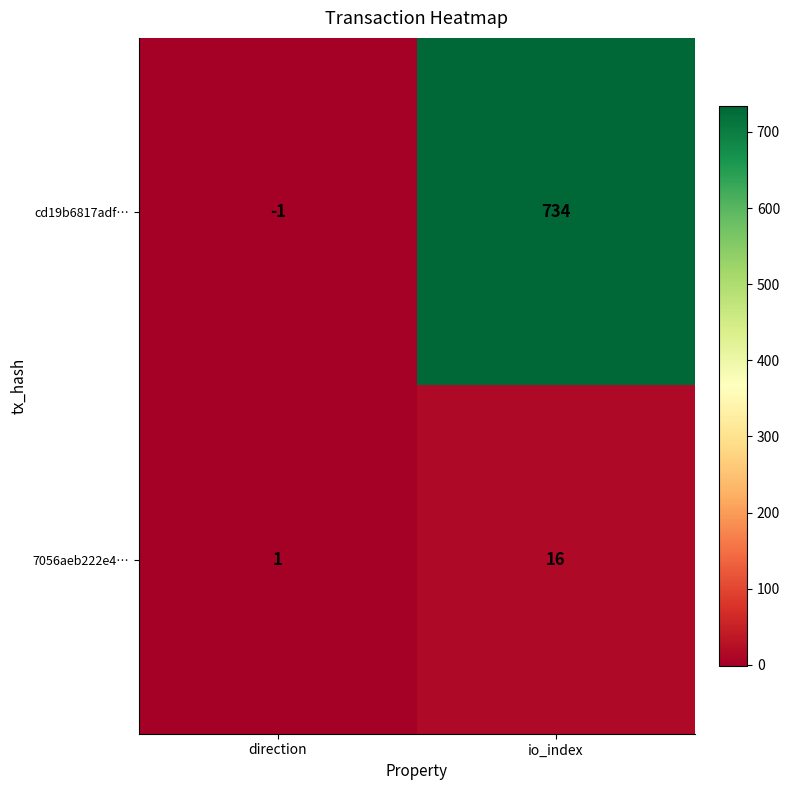

What is the maximum value for cd19b6817adf…?

734